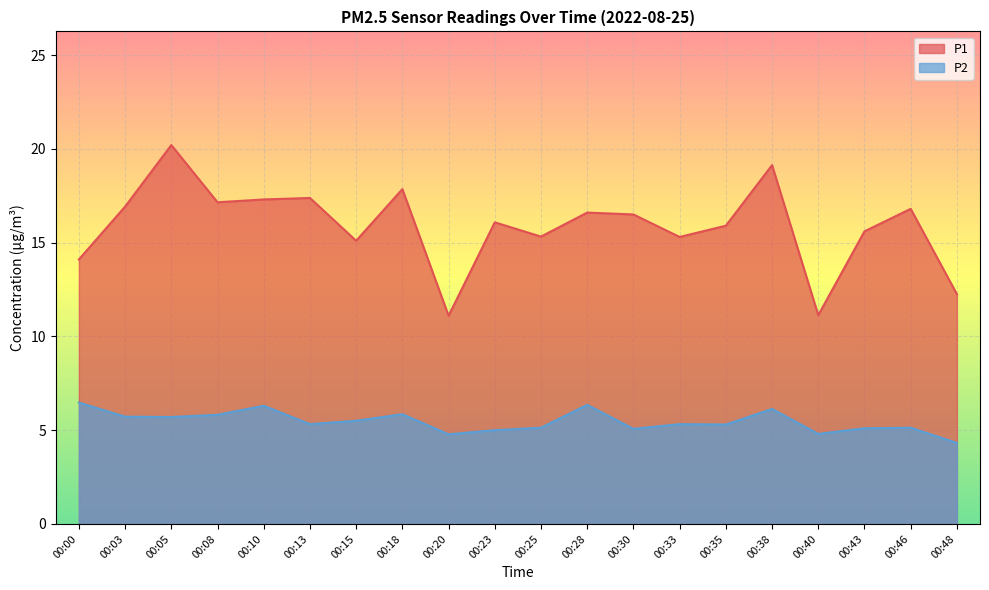

How many lines are shown in the chart?

2